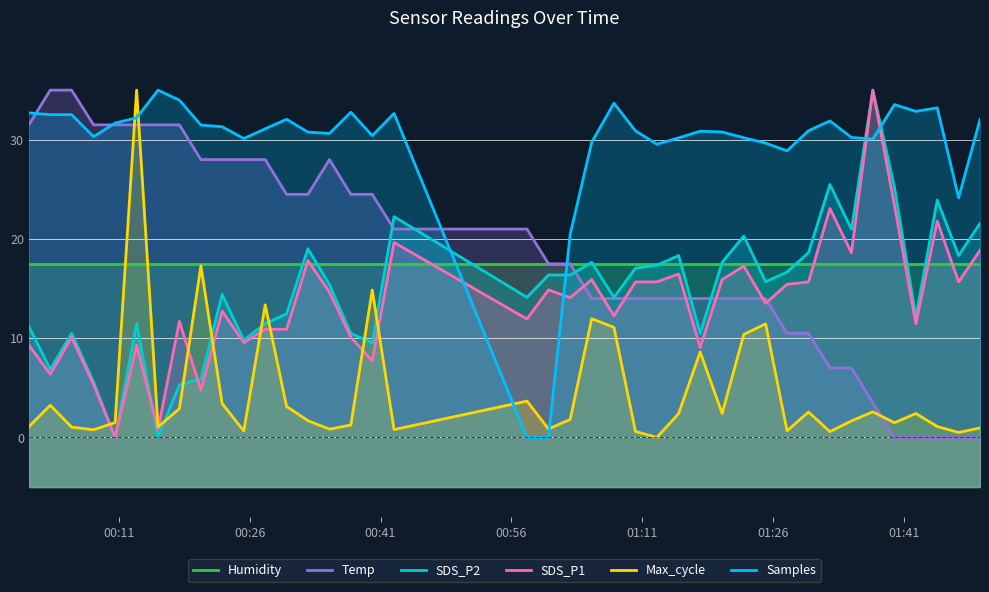

What is the sum of all Max_cycle values?

183.6